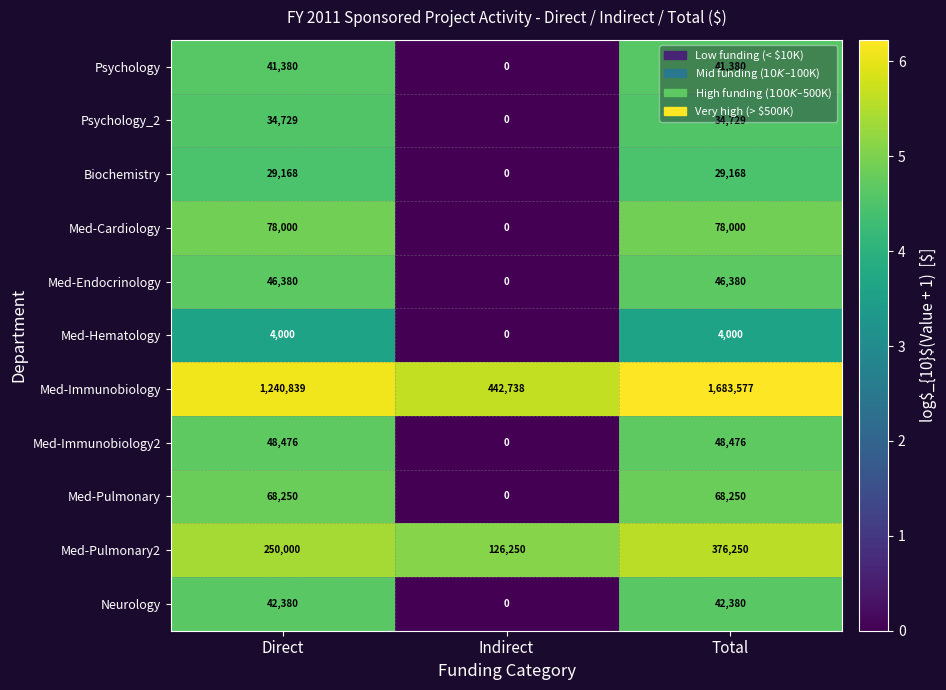

Rank the series by their maximum value, from highest to lowest.

Med-Immunobiology, Med-Pulmonary2, Med-Cardiology, Med-Pulmonary, Med-Immunobiology2, Med-Endocrinology, Neurology, Psychology, Psychology_2, Biochemistry, Med-Hematology